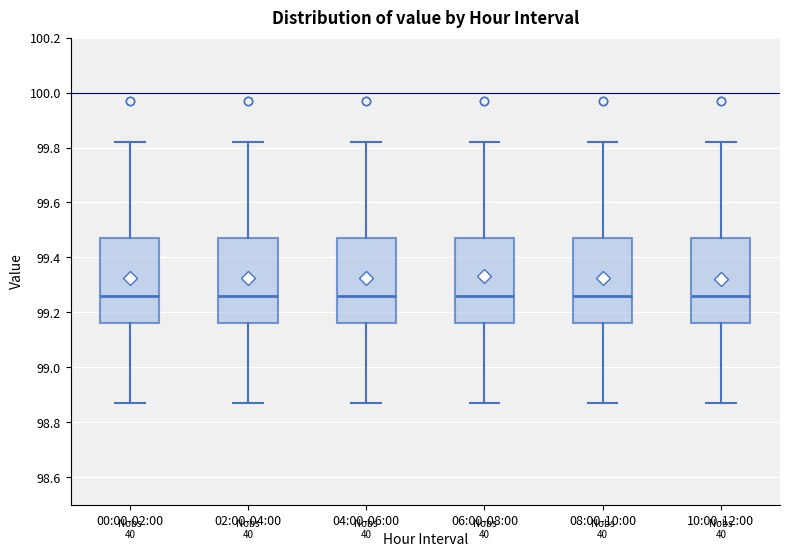

Where is the upper edge of the box for 06:00-08:00 on the y-axis? The values are not printed on the chart, so give them approximately, as read against the axis.

99.48